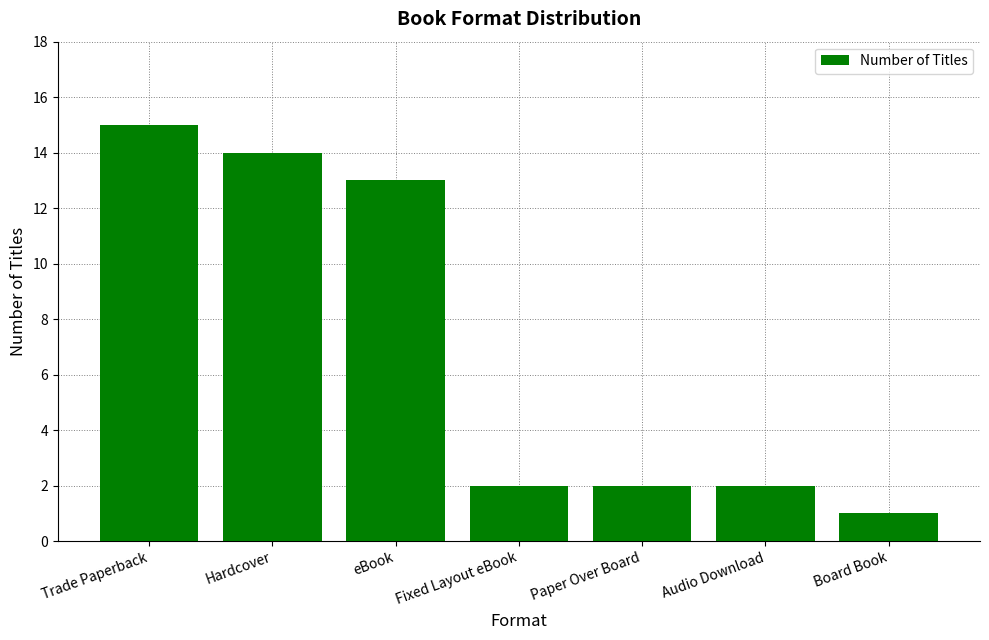

The chart shows a value of 1 at Board Book. True or false?

True